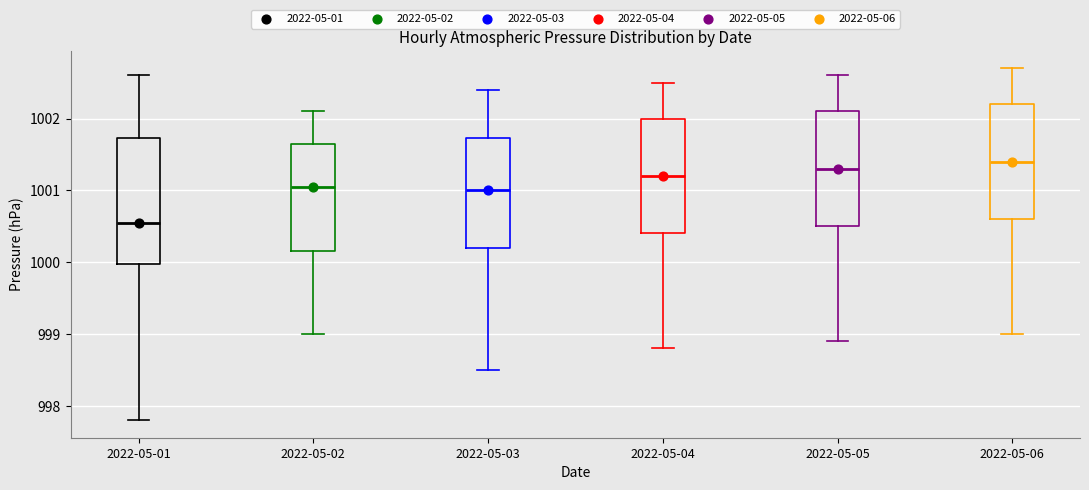

Reading left to right, read every box against the y-axis: the position of its median line, the range the box covers, and the ends of its whiskers. The values are not printed on the chart, so give them approximately, as read against the axis.

2022-05-01: median 1000.6, box 1000.0 to 1001.7, whiskers 997.8 to 1002.6
2022-05-02: median 1001.1, box 1000.2 to 1001.7, whiskers 999.0 to 1002.1
2022-05-03: median 1001.0, box 1000.2 to 1001.7, whiskers 998.5 to 1002.4
2022-05-04: median 1001.2, box 1000.4 to 1002.0, whiskers 998.8 to 1002.5
2022-05-05: median 1001.3, box 1000.5 to 1002.1, whiskers 998.9 to 1002.6
2022-05-06: median 1001.4, box 1000.6 to 1002.2, whiskers 999.0 to 1002.7